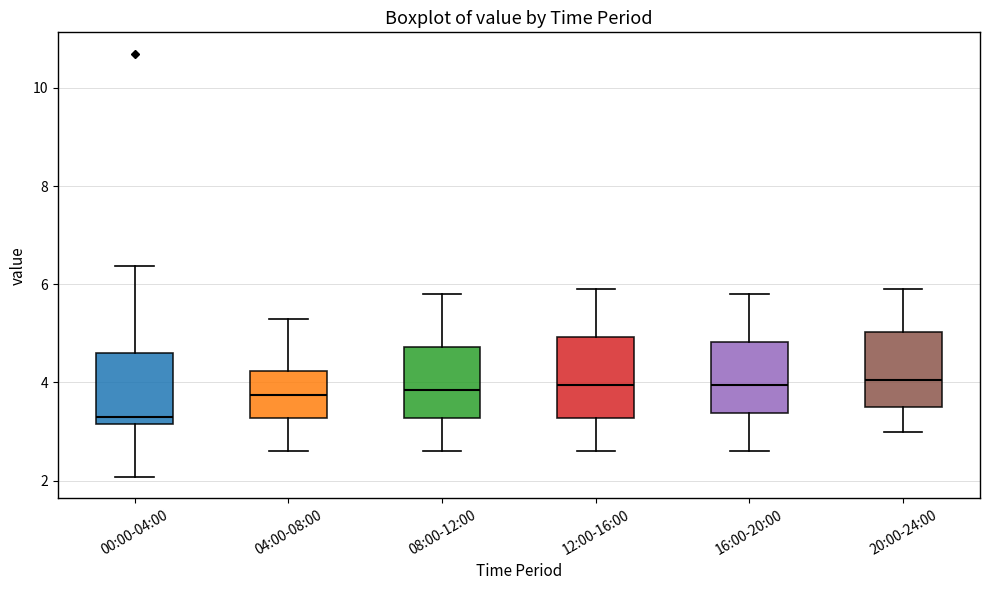

Where is the upper edge of the box for 04:00-08:00 on the y-axis? The values are not printed on the chart, so give them approximately, as read against the axis.

4.2